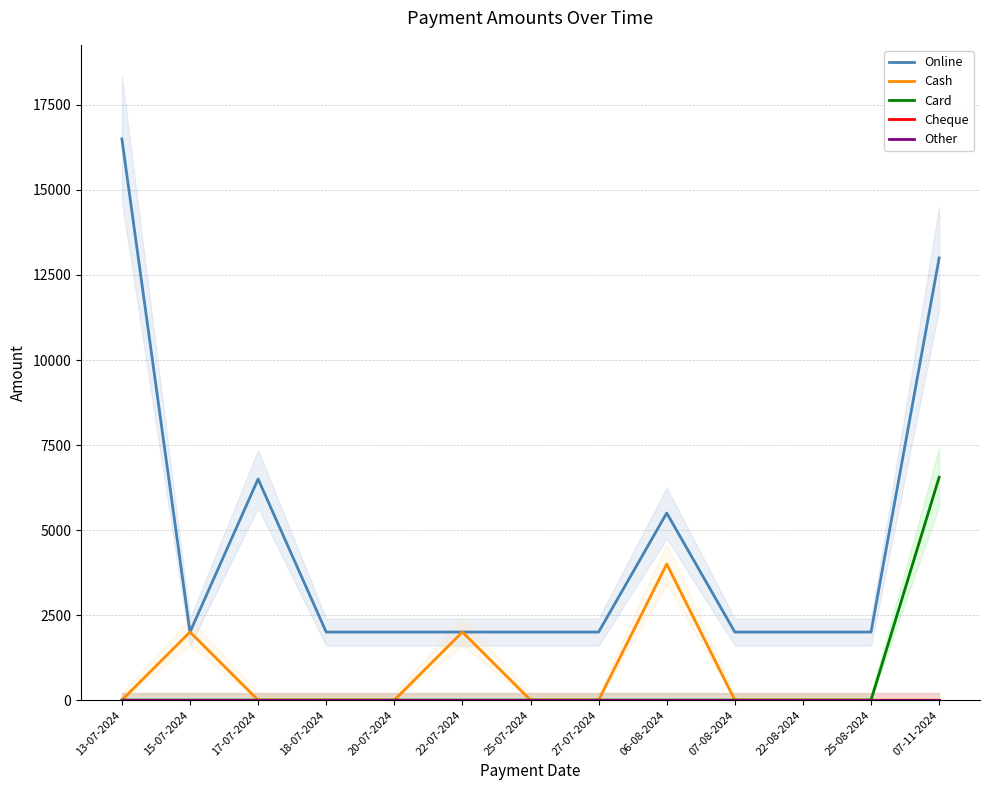

At which label does Card reach its peak?

07-11-2024